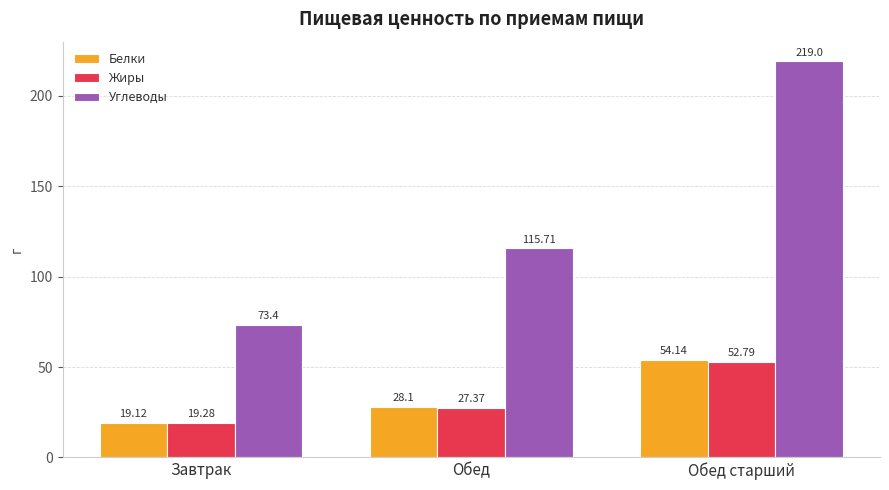

At which label is Углеводы closest to 146?

Обед